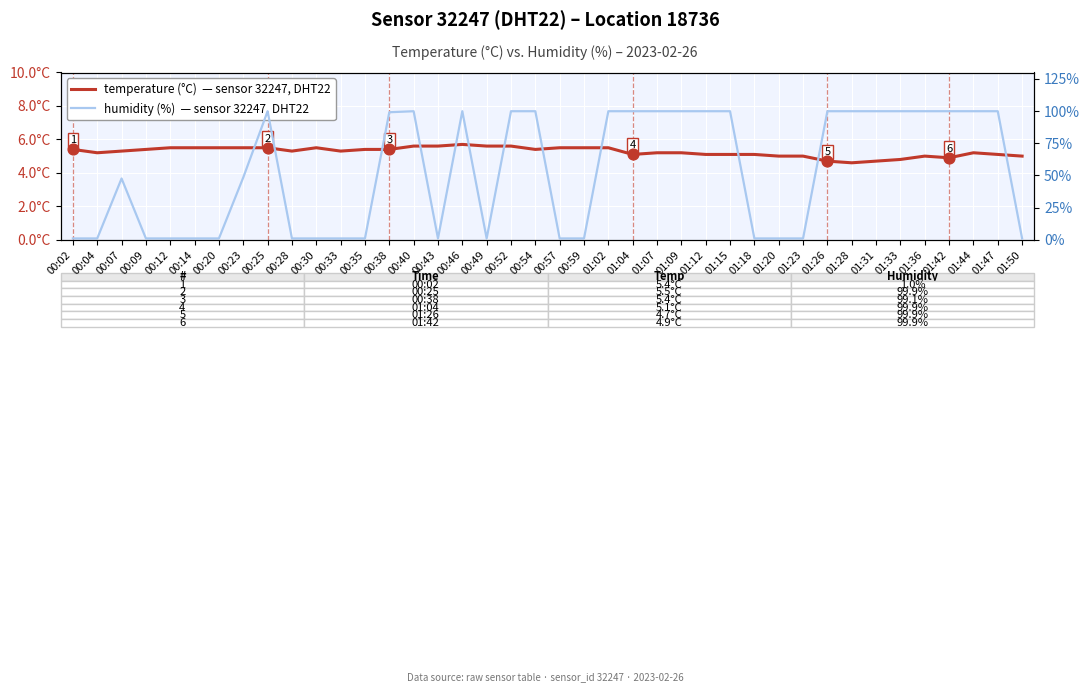

At which category is the sum across all series the highest?

00:46